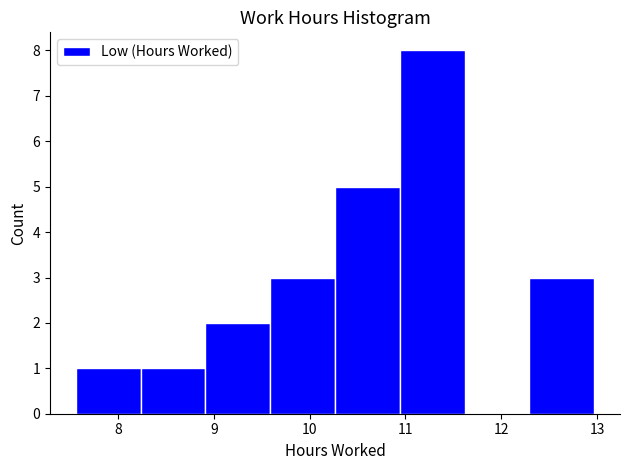

Reading left to right, transcribe this chart: for each bar, give the range it covers on the x-axis and its height. Neither the bar edges nor the heights are printed on the chart, so give them approximately, as read against the axes.

7.6 to 8.2: 1
8.2 to 8.9: 1
8.9 to 9.6: 2
9.6 to 10.3: 3
10.3 to 10.9: 5
10.9 to 11.6: 8
11.6 to 12.3: 0
12.3 to 13.0: 3